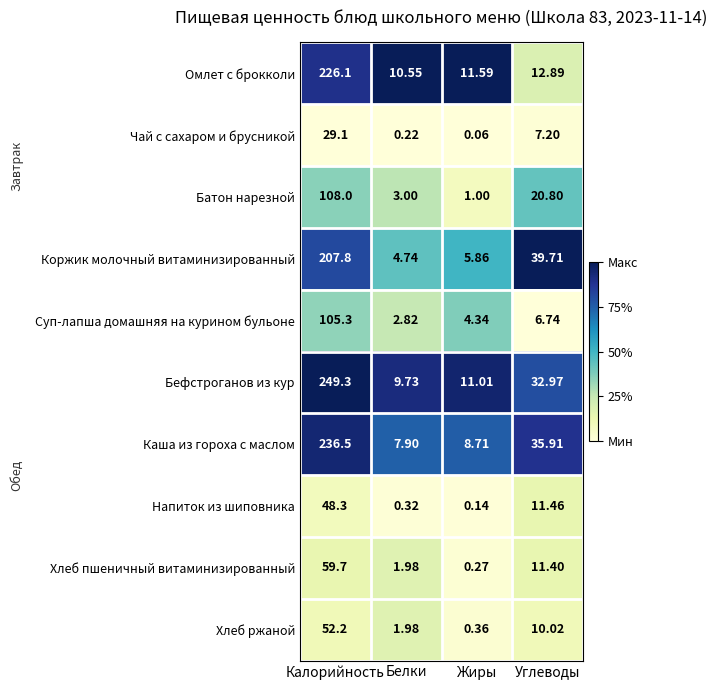

Which category has the highest value in the Хлеб пшеничный витаминизированный series?

Калорийность